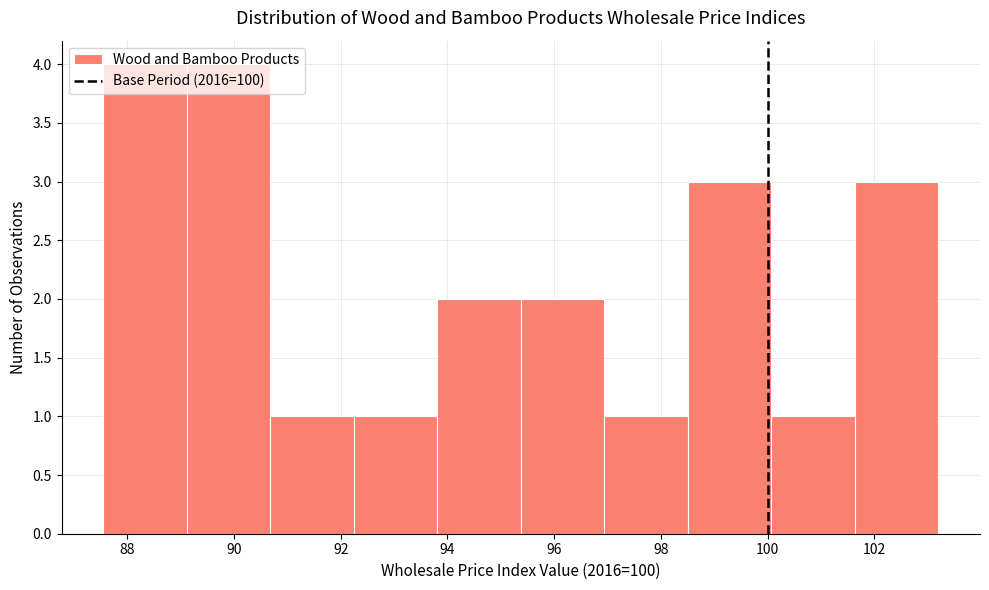

Reading left to right, list every bar in this chart as the range it spans on the x-axis followed by its height. Neither the bar edges nor the heights are printed on the chart, so give them approximately, as read against the axes.

87.6 to 89.2: 4
89.2 to 90.6: 4
90.6 to 92.2: 1
92.2 to 93.8: 1
93.8 to 95.4: 2
95.4 to 97.0: 2
97.0 to 98.6: 1
98.6 to 100.0: 3
100.0 to 101.6: 1
101.6 to 103.2: 3